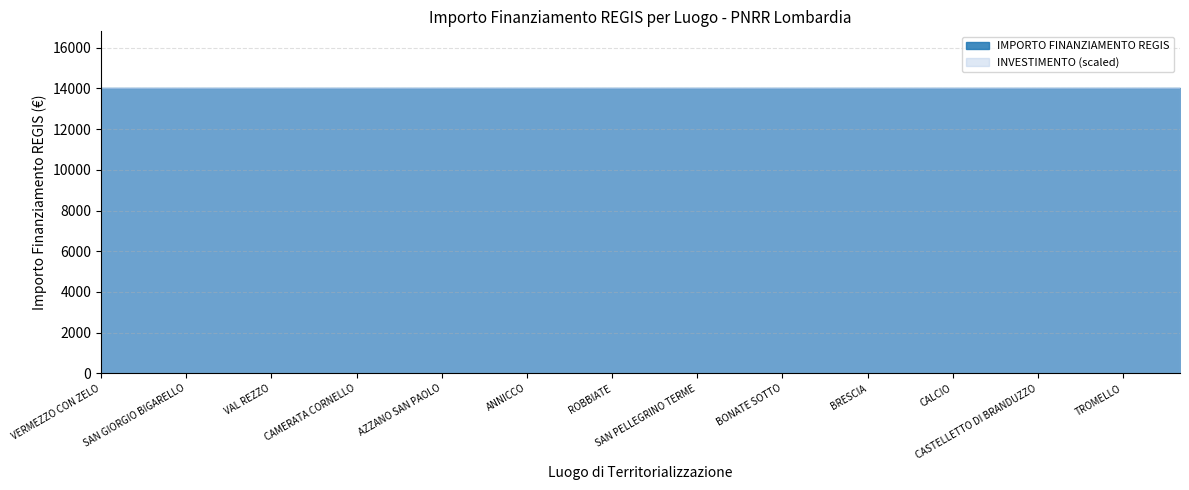

Which label corresponds to the largest value in the chart?

VERMEZZO CON ZELO